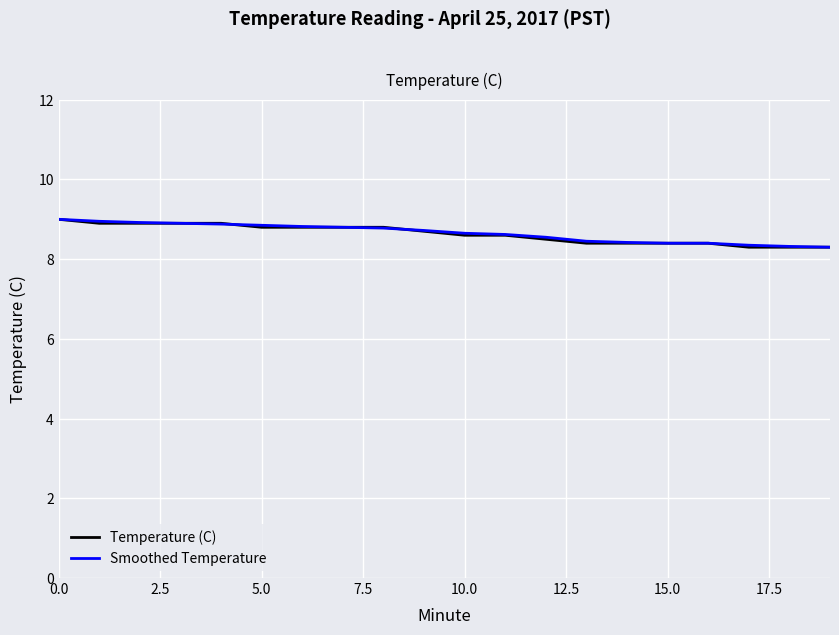

What is the highest value of the Smoothed Temperature series?

9.0